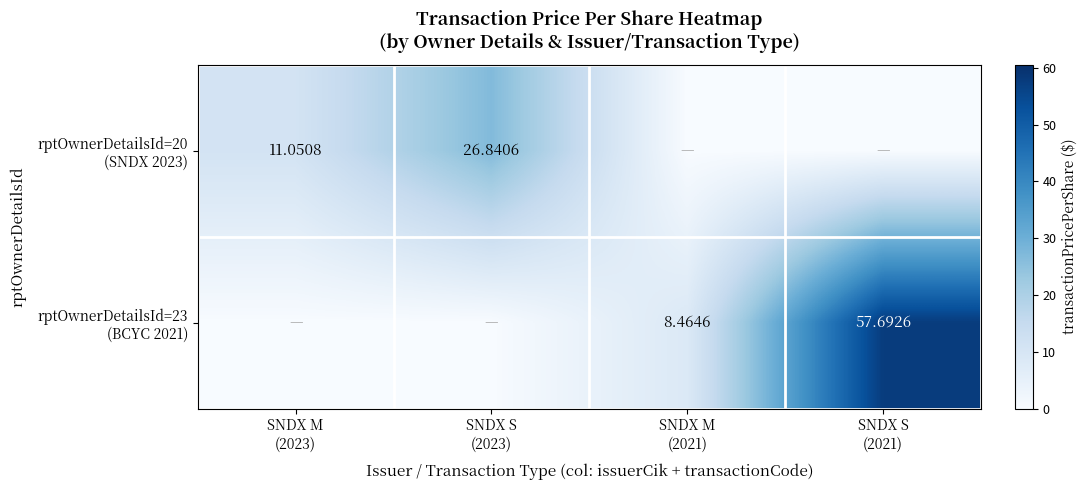

At how many categories does at least one series exceed 25?

2